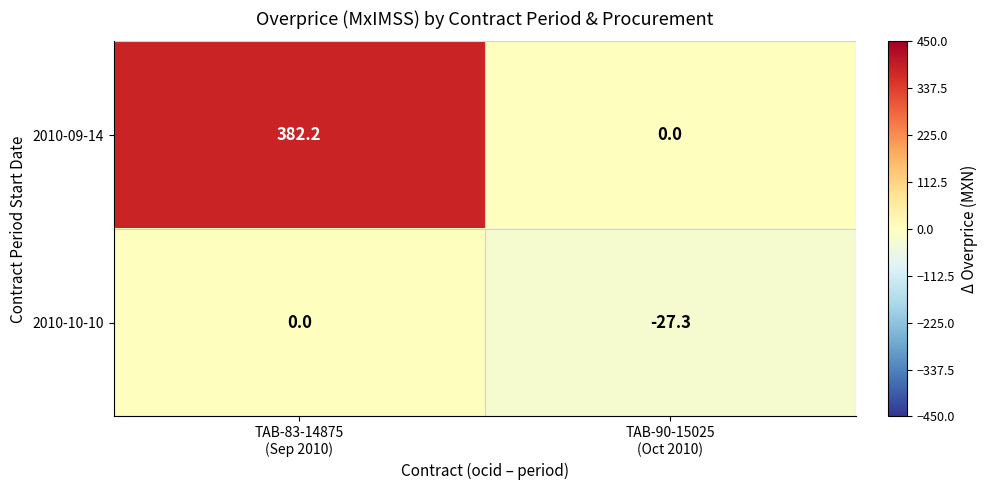

Which series has the widest spread of values?

2010-09-14